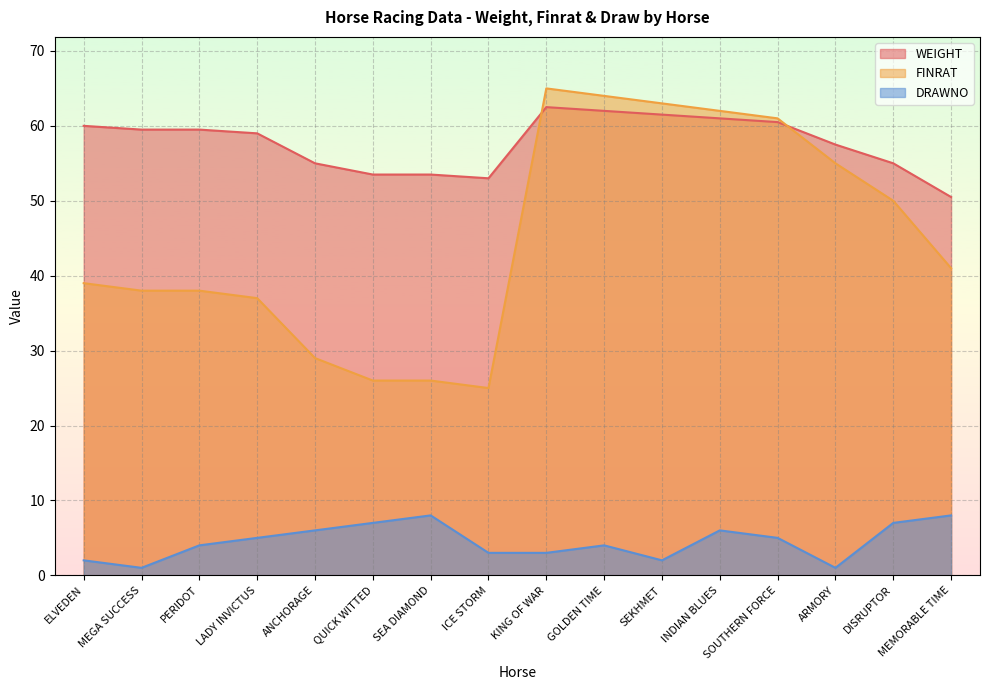

What are all the series names shown in the legend?

WEIGHT, FINRAT, DRAWNO